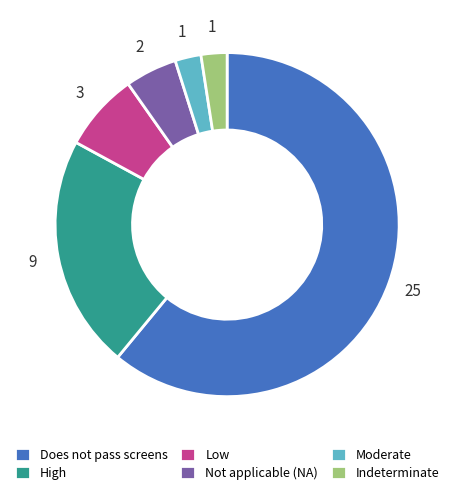

Which category has the biggest portion of the pie?

Does not pass screens